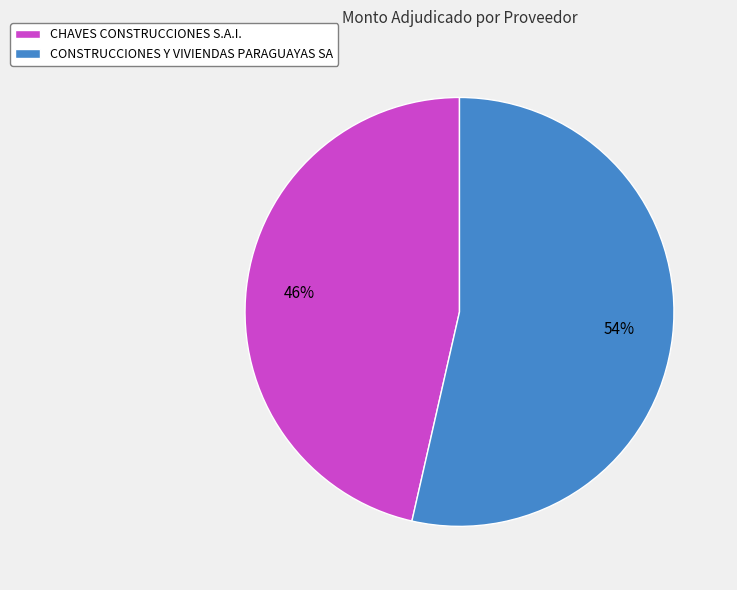

Approximately how many times larger is the value at CONSTRUCCIONES Y VIVIENDAS PARAGUAYAS SA compared to CHAVES CONSTRUCCIONES S.A.I.?

1.2